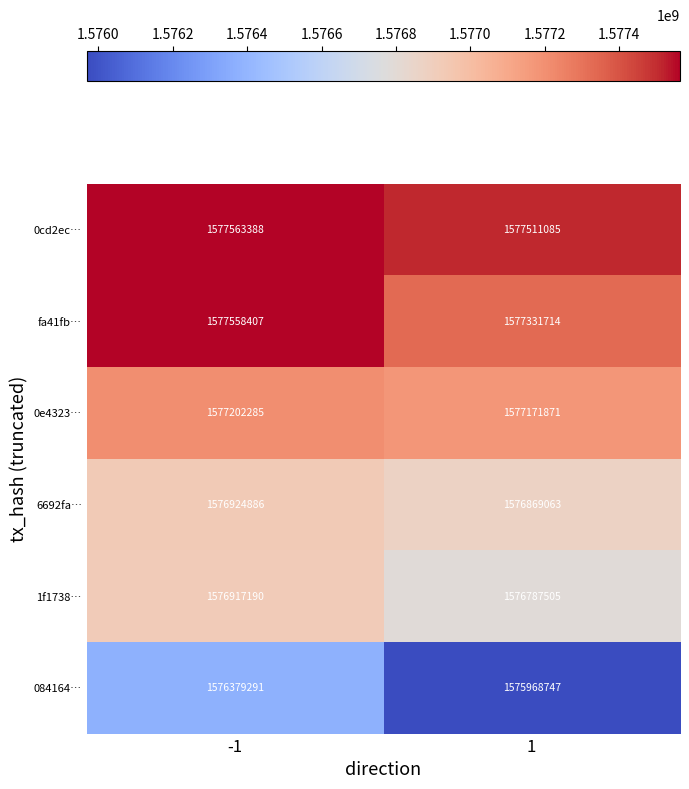

Which series has the largest total across all categories?

0cd2ec…